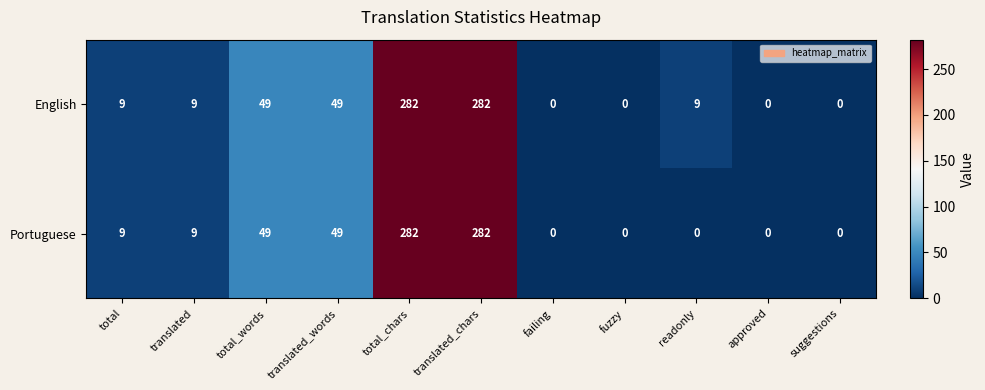

Is it true that Portuguese equals 100 at suggestions?

False